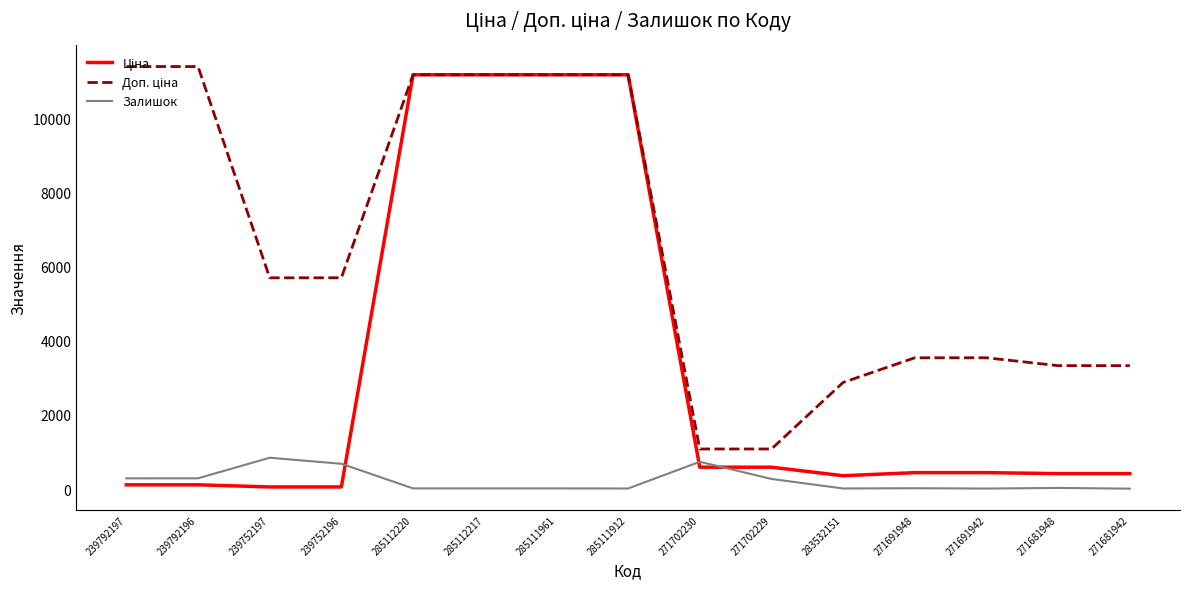

Which category has the highest value in the Залишок series?

239752197